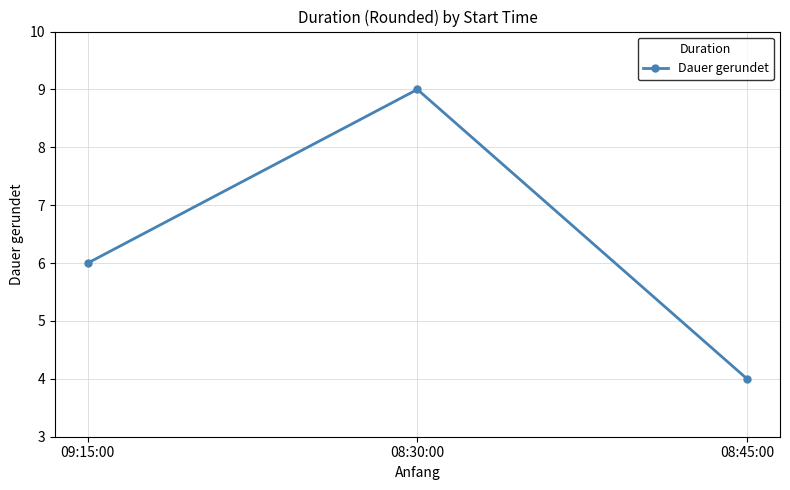

Count the values in the range 4 to 9.

3